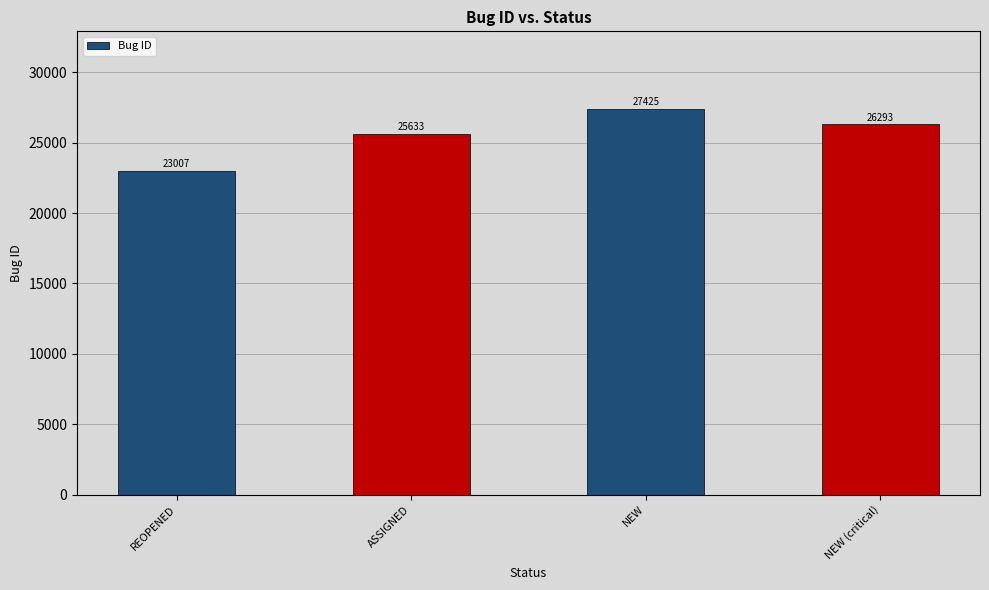

Reading left to right, transcribe all the data shown in this chart.

23007	25633	27425	26293